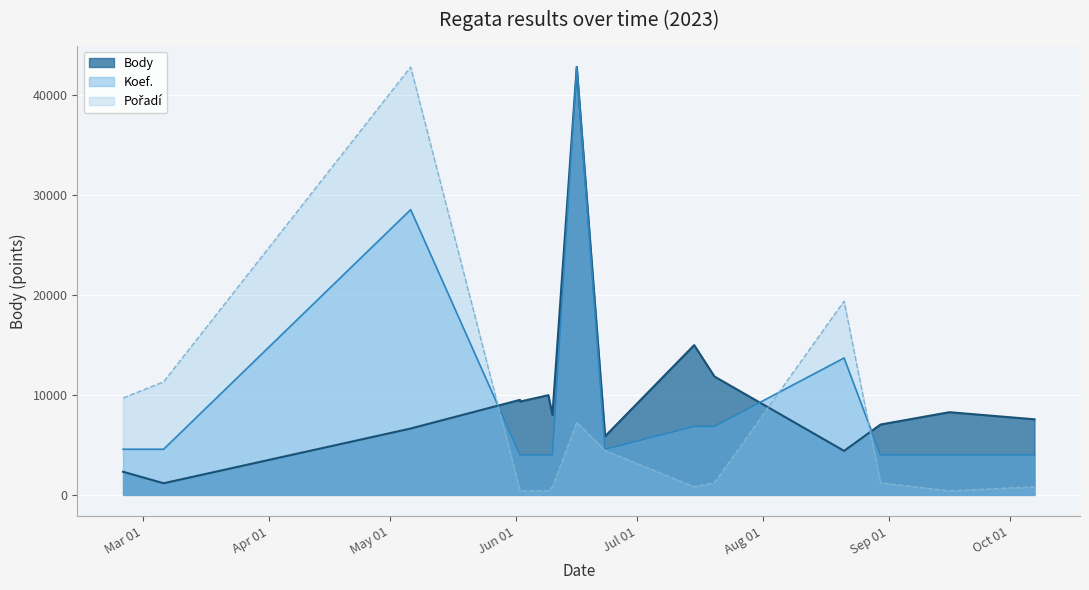

List the series in order of their overall mean, highest first.

Body, Koef., Pořadí